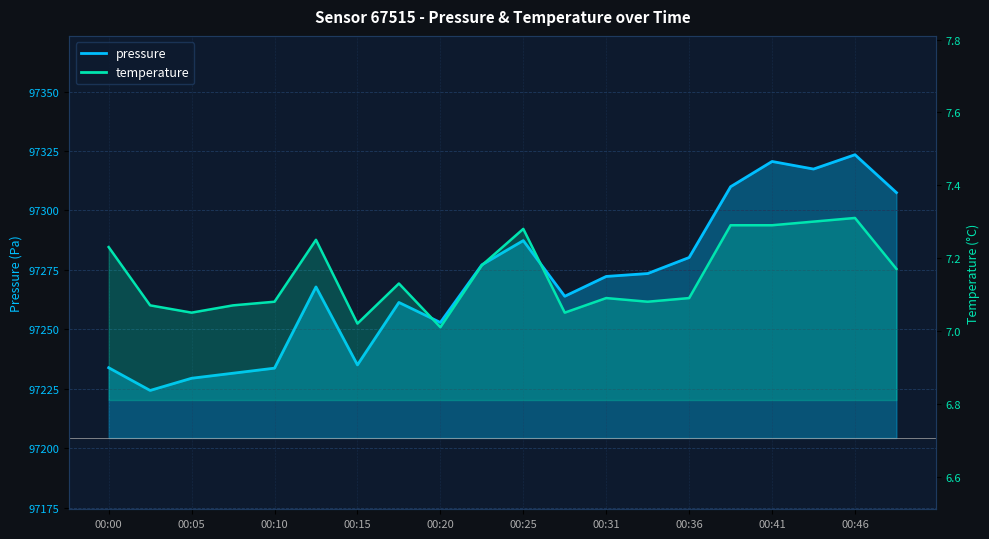

True or false: pressure and temperature intersect in this chart.

False